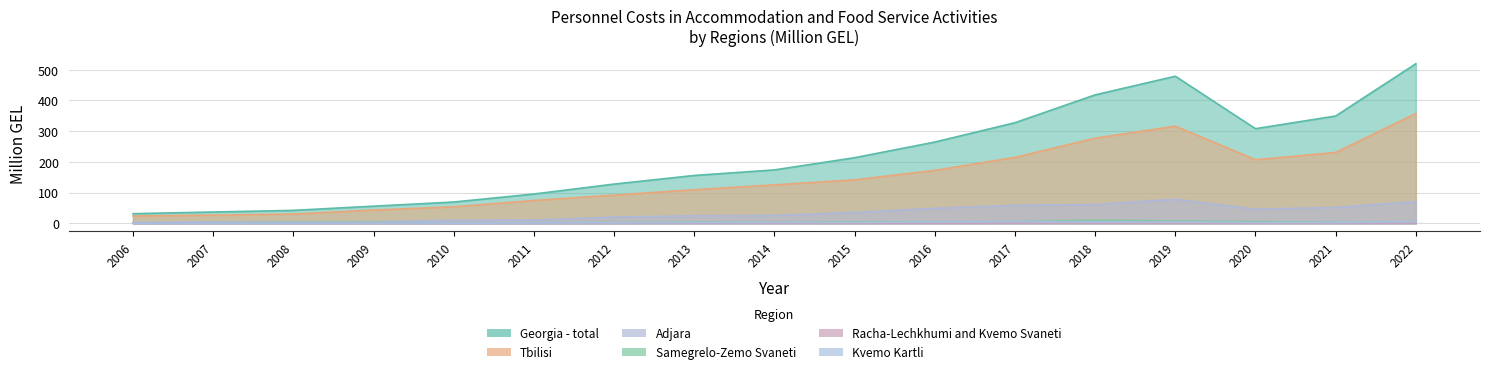

How many categories are shown in the chart?

17